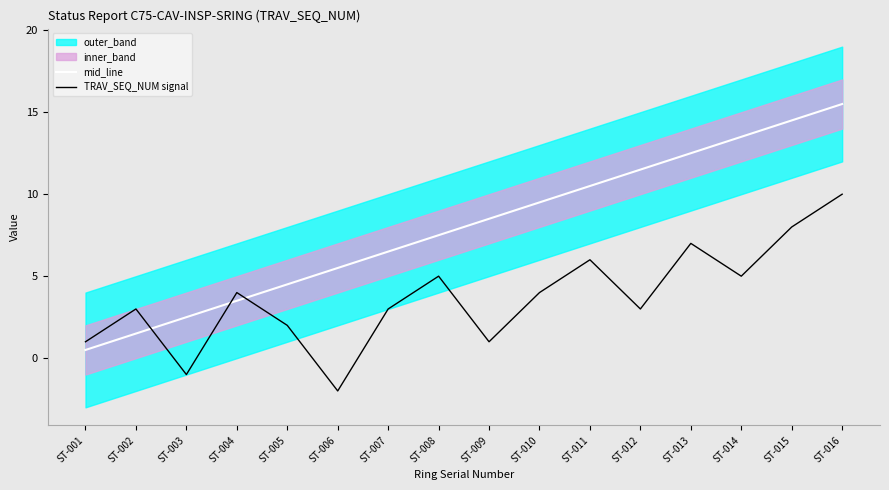

Reading left to right, transcribe all the data shown in this chart.

mid_line: 0.5	1.5	2.5	3.5	4.5	5.5	6.5	7.5	8.5	9.5	10.5	11.5	12.5	13.5	14.5	15.5
TRAV_SEQ_NUM signal: 1.0	3.0	-1.0	4.0	2.0	-2.0	3.0	5.0	1.0	4.0	6.0	3.0	7.0	5.0	8.0	10.0